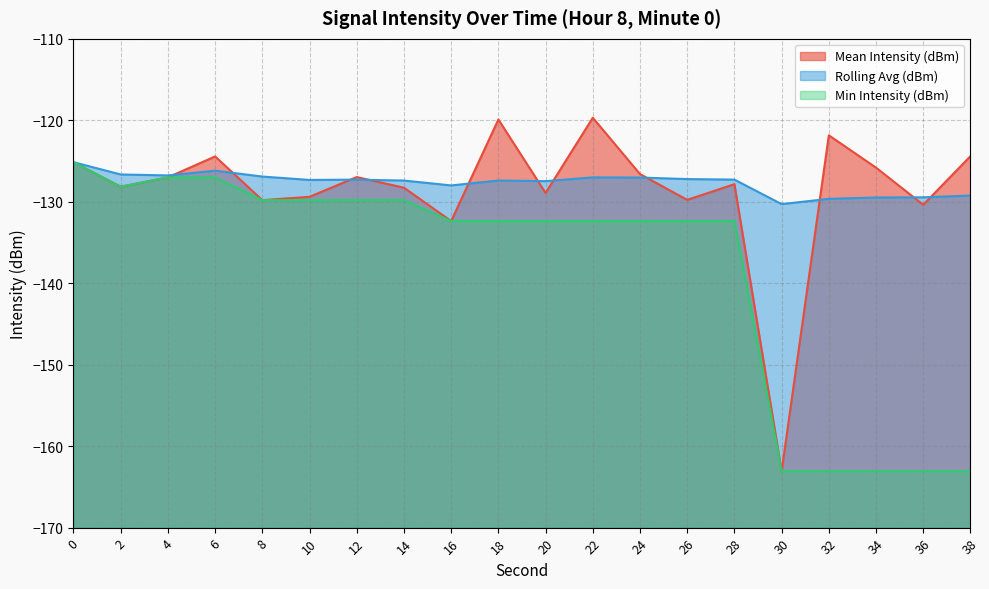

Rank the series by their maximum value, from highest to lowest.

Mean Intensity (dBm), Rolling Avg (dBm), Min Intensity (dBm)